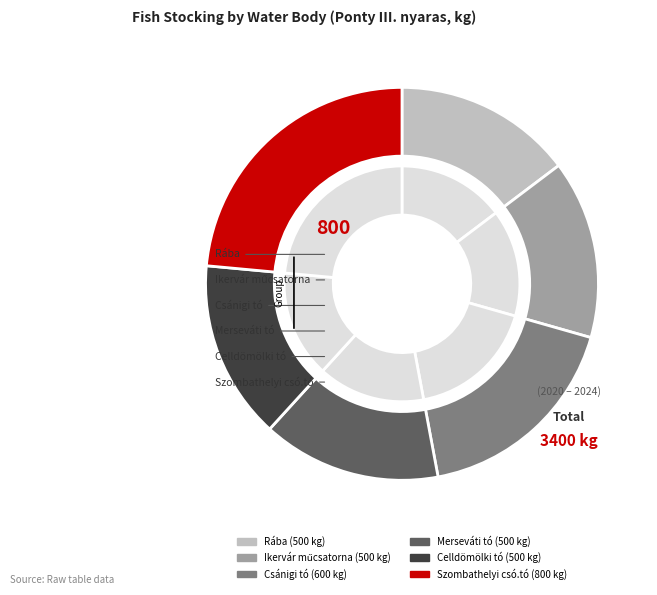

True or false: Rába accounts for 15% of the total.

True